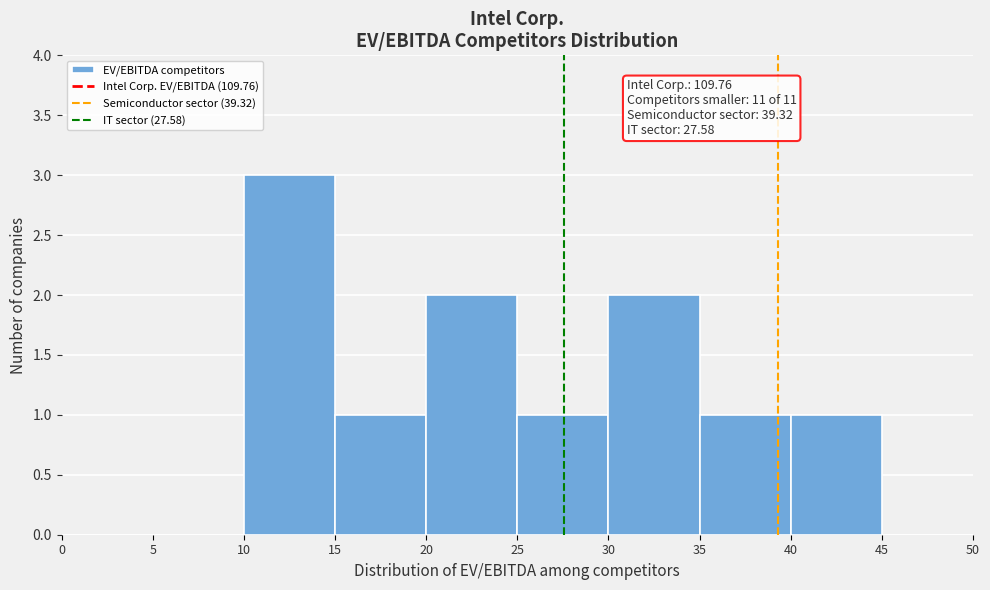

Which range on the x-axis has the tallest bar?

10 to 15